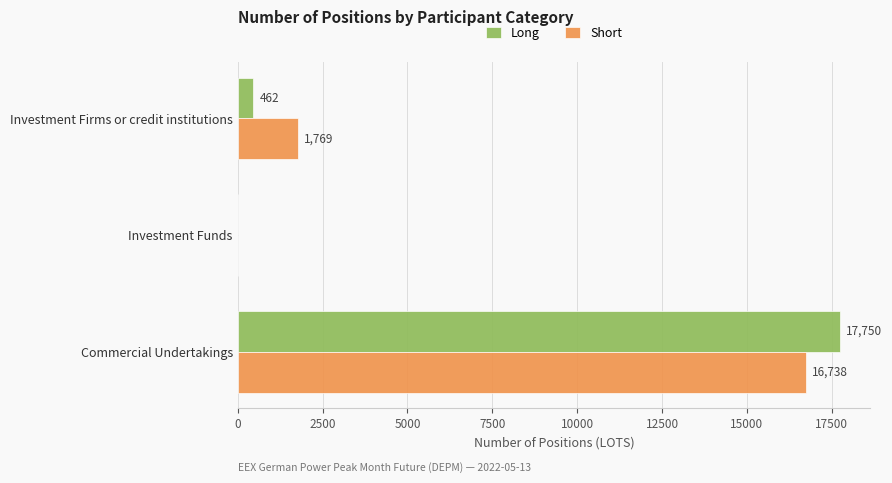

What is the approximate value of Long at Investment Firms or credit institutions?

462